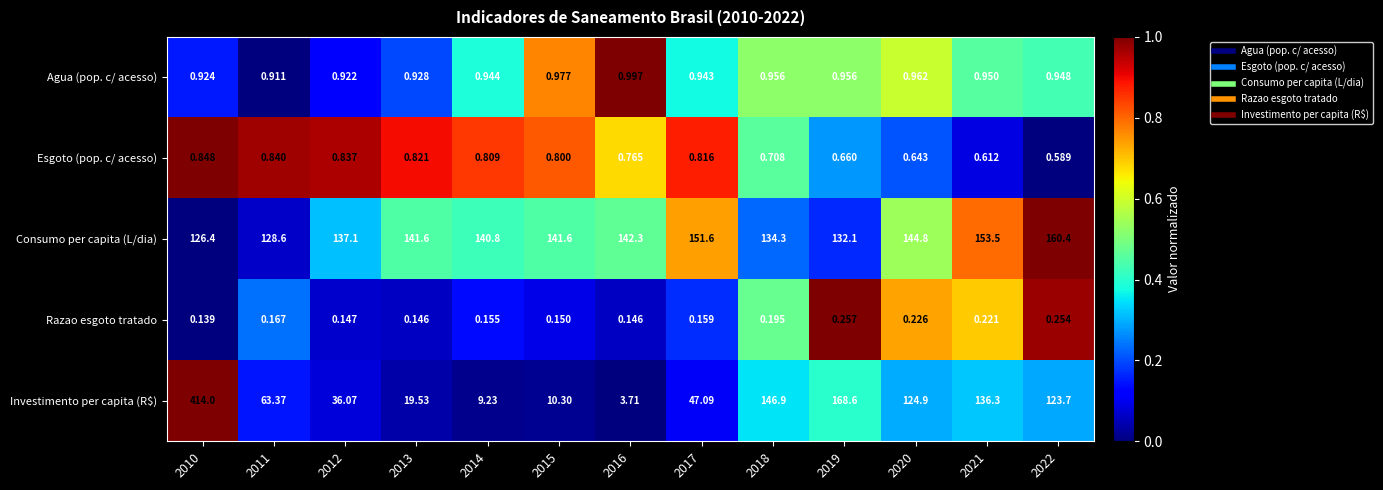

Which series changed the most between 2015 and 2016?

Investimento per capita (R$)